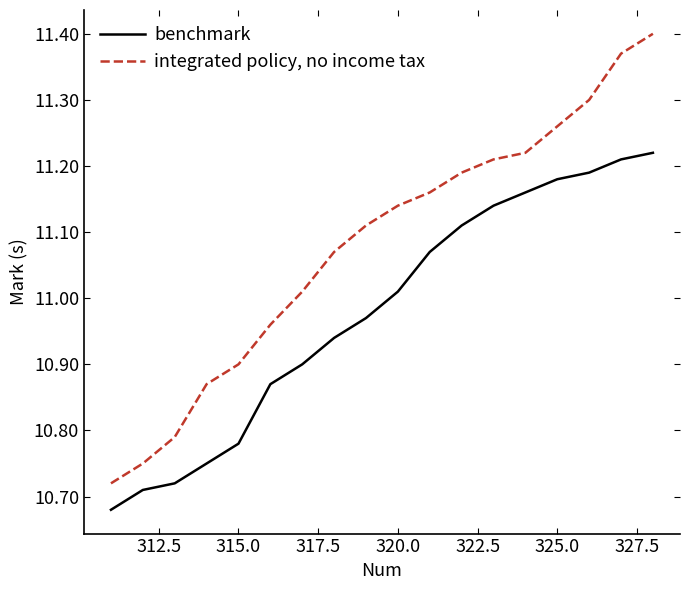

Which series has the widest spread of values?

integrated policy, no income tax